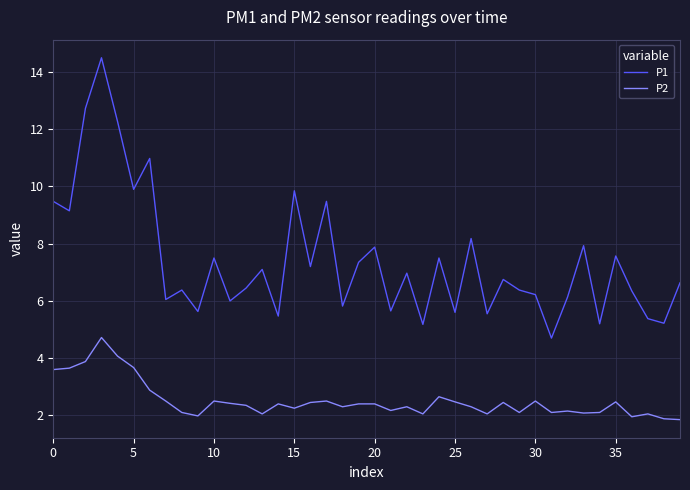

Which series has the widest spread of values?

P1